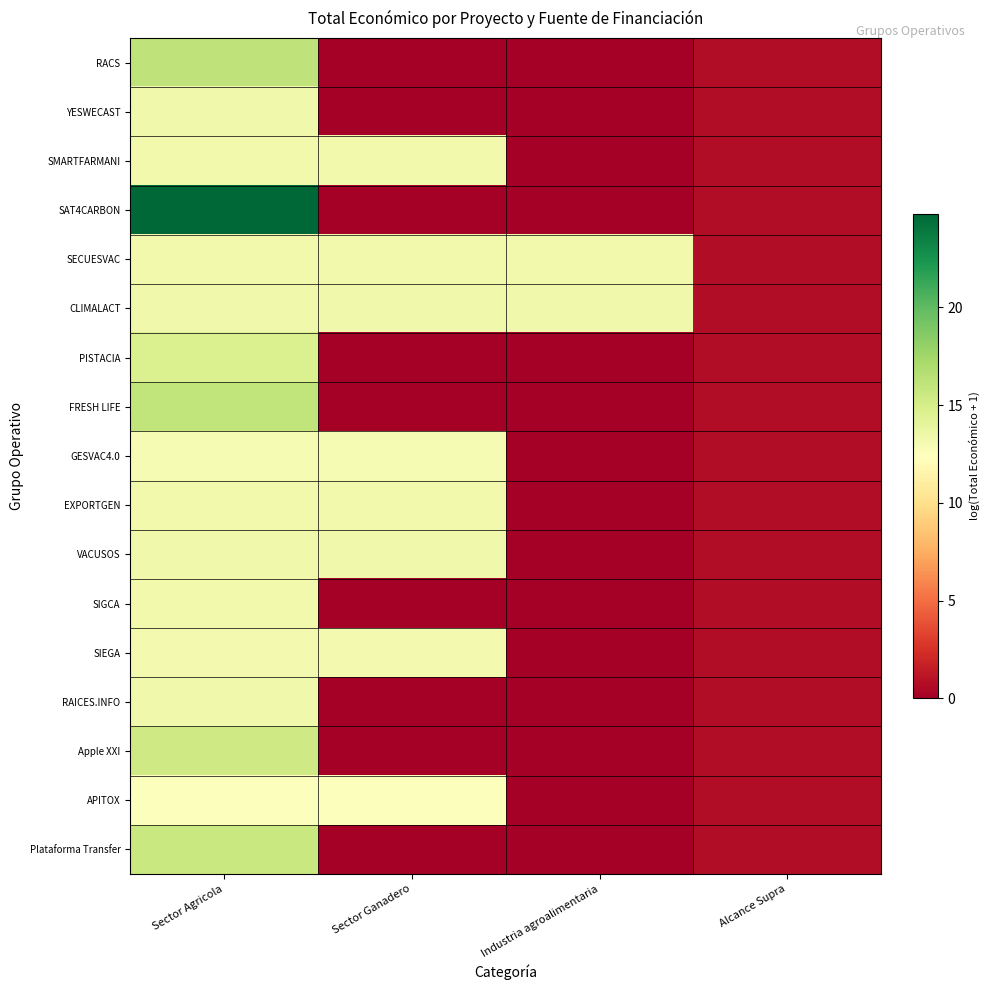

Reading left to right, transcribe all the data shown in this chart.

RACS: Sector Agricola=16.1	Sector Ganadero=0.0	Industria agroalimentaria=0.0	Alcance Supra=0.7
YESWECAST: Sector Agricola=13.3	Sector Ganadero=0.0	Industria agroalimentaria=0.0	Alcance Supra=0.7
SMARTFARMANI: Sector Agricola=13.3	Sector Ganadero=13.3	Industria agroalimentaria=0.0	Alcance Supra=0.7
SAT4CARBON: Sector Agricola=24.8	Sector Ganadero=0.0	Industria agroalimentaria=0.0	Alcance Supra=0.7
SECUESVAC: Sector Agricola=13.2	Sector Ganadero=13.2	Industria agroalimentaria=13.2	Alcance Supra=0.7
CLIMALACT: Sector Agricola=13.3	Sector Ganadero=13.3	Industria agroalimentaria=13.3	Alcance Supra=0.7
PISTACIA: Sector Agricola=14.7	Sector Ganadero=0.0	Industria agroalimentaria=0.0	Alcance Supra=0.7
FRESH LIFE: Sector Agricola=16.0	Sector Ganadero=0.0	Industria agroalimentaria=0.0	Alcance Supra=0.7
GESVAC4.0: Sector Agricola=13.0	Sector Ganadero=13.0	Industria agroalimentaria=0.0	Alcance Supra=0.7
EXPORTGEN: Sector Agricola=13.2	Sector Ganadero=13.2	Industria agroalimentaria=0.0	Alcance Supra=0.7
VACUSOS: Sector Agricola=13.3	Sector Ganadero=13.3	Industria agroalimentaria=0.0	Alcance Supra=0.7
SIGCA: Sector Agricola=13.2	Sector Ganadero=0.0	Industria agroalimentaria=0.0	Alcance Supra=0.7
SIEGA: Sector Agricola=13.1	Sector Ganadero=13.1	Industria agroalimentaria=0.0	Alcance Supra=0.7
RAICES.INFO: Sector Agricola=13.3	Sector Ganadero=0.0	Industria agroalimentaria=0.0	Alcance Supra=0.7
Apple XXI: Sector Agricola=15.3	Sector Ganadero=0.0	Industria agroalimentaria=0.0	Alcance Supra=0.7
APITOX: Sector Agricola=12.5	Sector Ganadero=12.5	Industria agroalimentaria=0.0	Alcance Supra=0.7
Plataforma Transfer: Sector Agricola=15.7	Sector Ganadero=0.0	Industria agroalimentaria=0.0	Alcance Supra=0.7